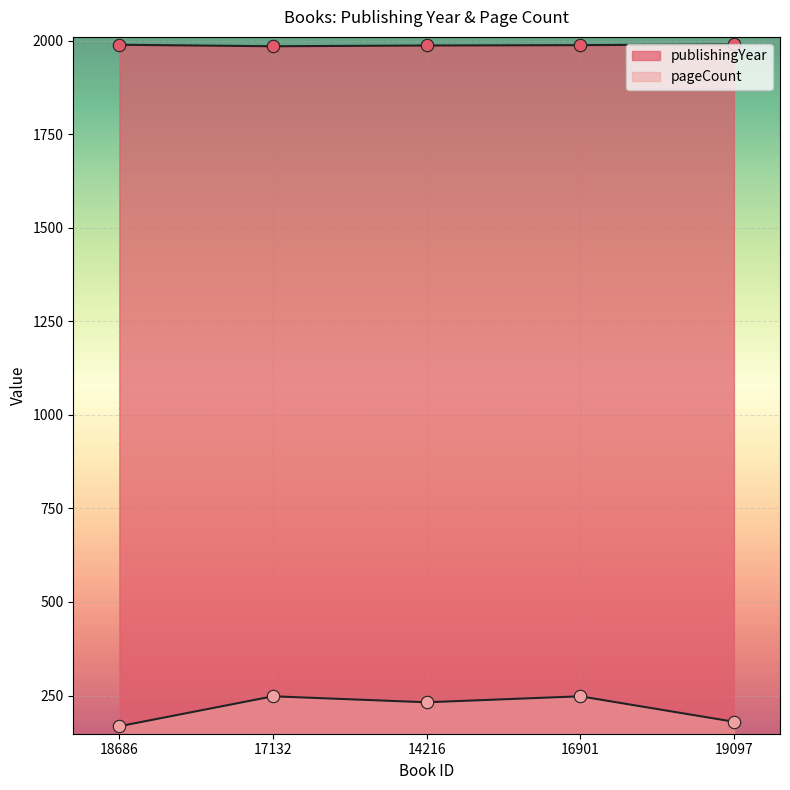

Which series has the largest Y range (max minus min)?

pageCount